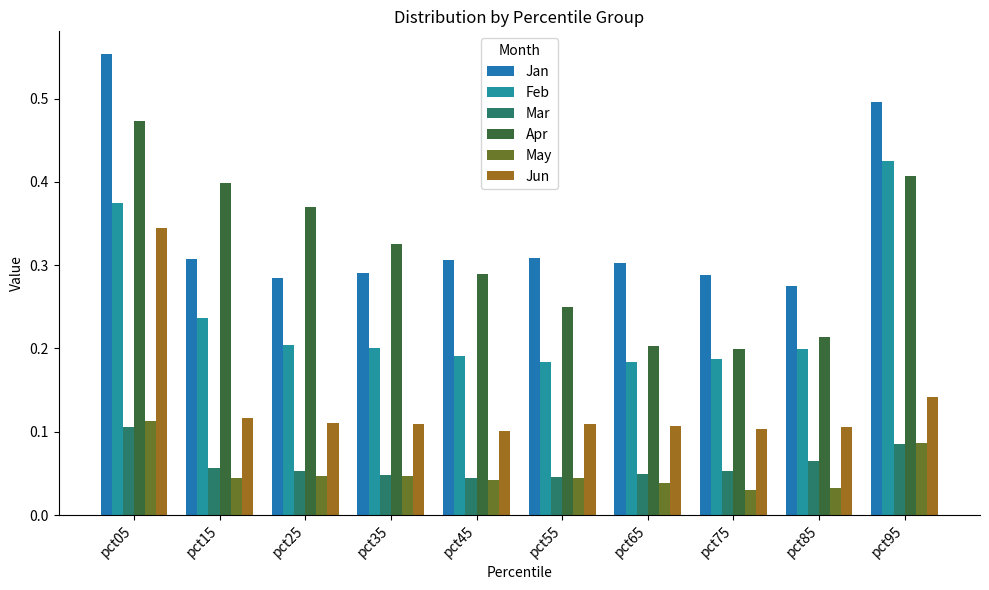

What is the difference between the maximum and minimum values in the Mar series?

0.1